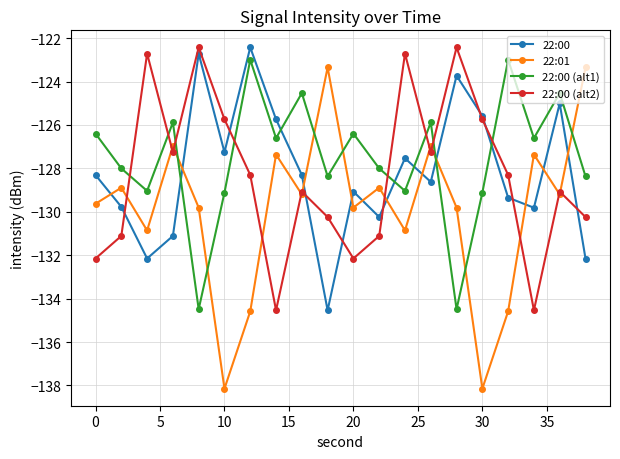

What is the smallest value displayed?

-138.1